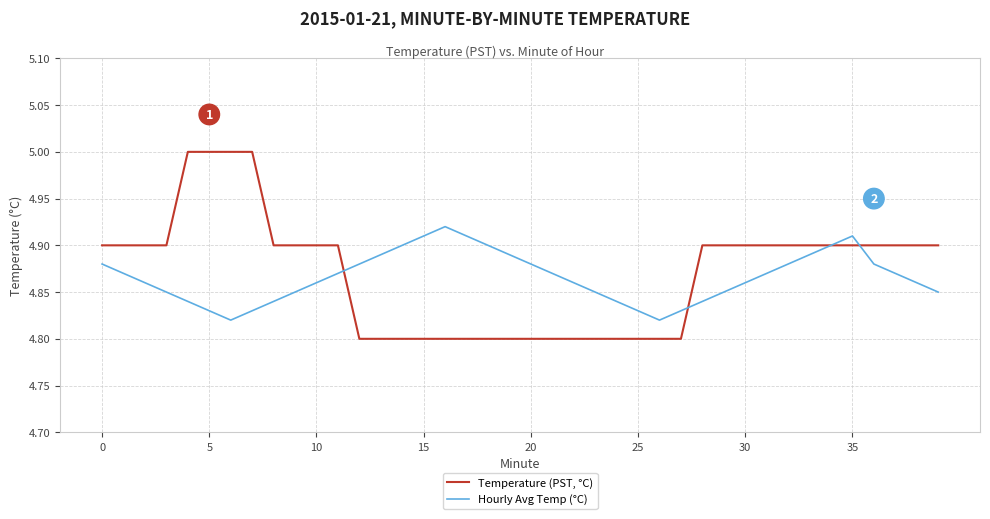

Rank the series by their maximum value, from highest to lowest.

Temperature (PST, °C), Hourly Avg Temp (°C)